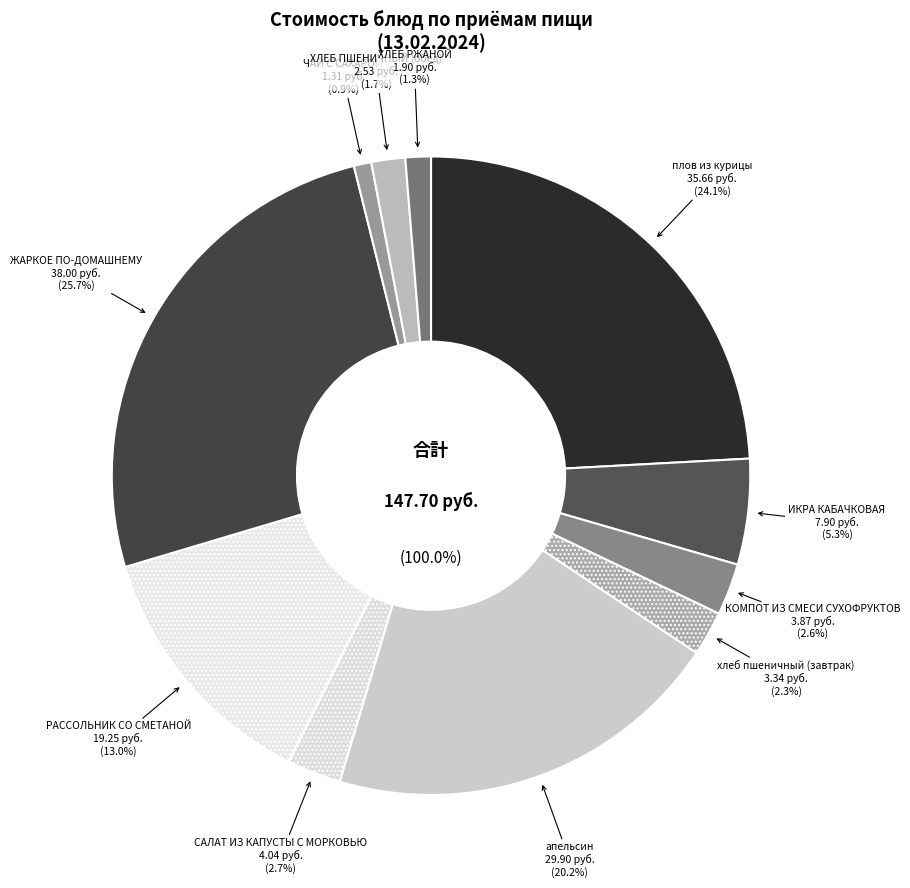

What is the change in value from плов из курицы to КОМПОТ ИЗ СМЕСИ СУХОФРУКТОВ?

-31.8